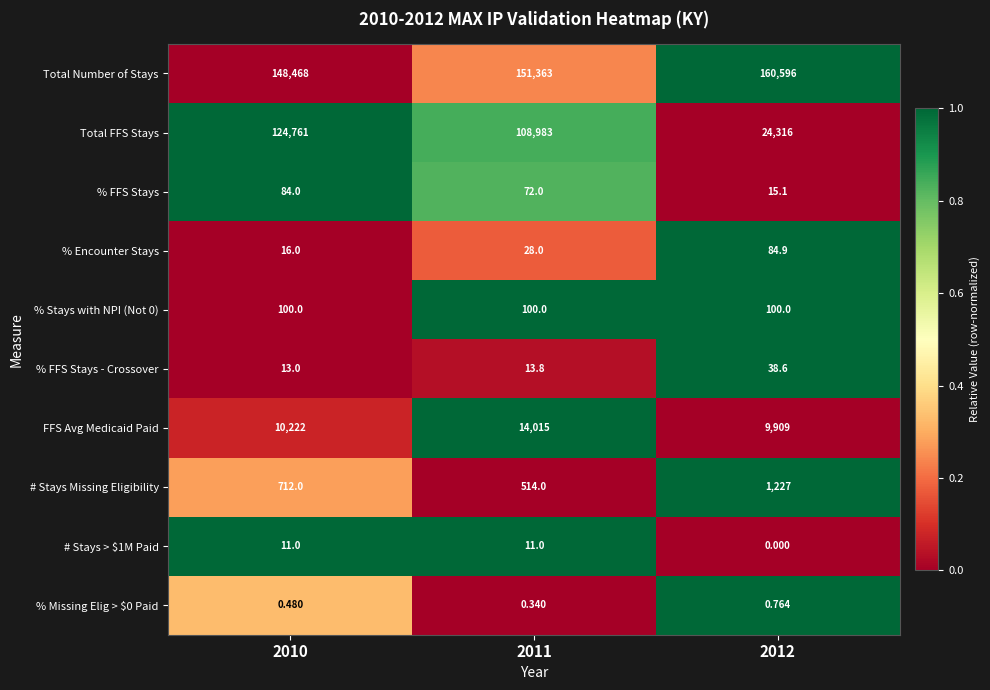

At which category does the chart reach its peak across all series?

2012